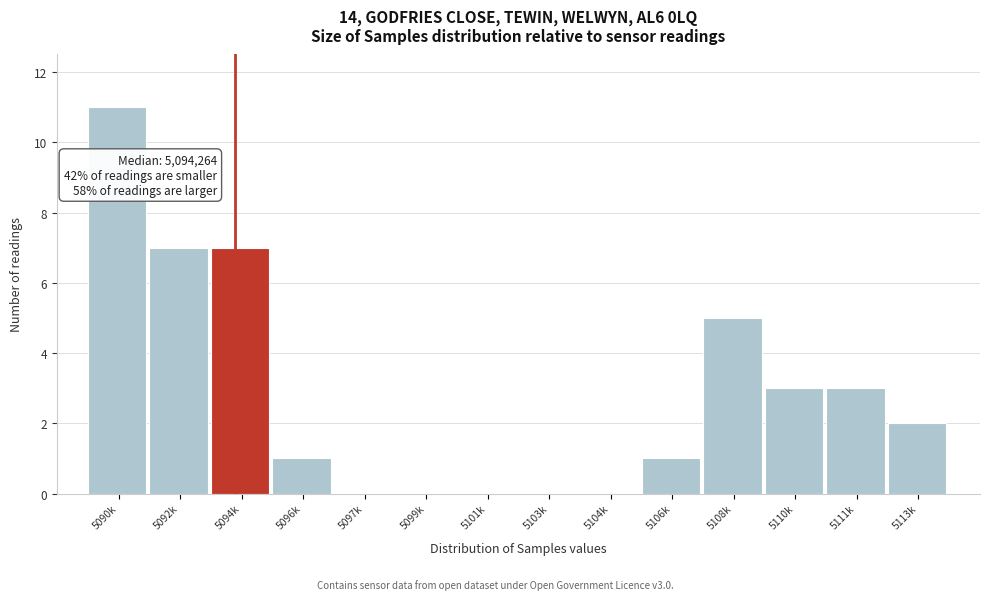

Reading right to left, extract all data points from this chart.

5113k=2	5111k=3	5110k=3	5108k=5	5106k=1	5104k=0	5103k=0	5101k=0	5099k=0	5097k=0	5096k=1	5094k=7	5092k=7	5090k=11